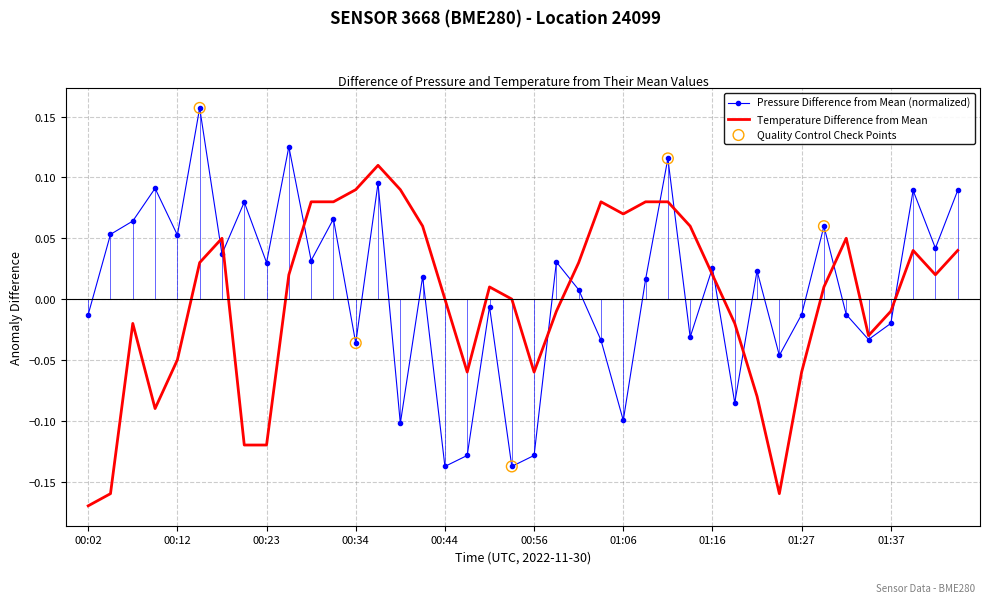

Which series has the widest spread of values?

Pressure Difference from Mean (normalized)